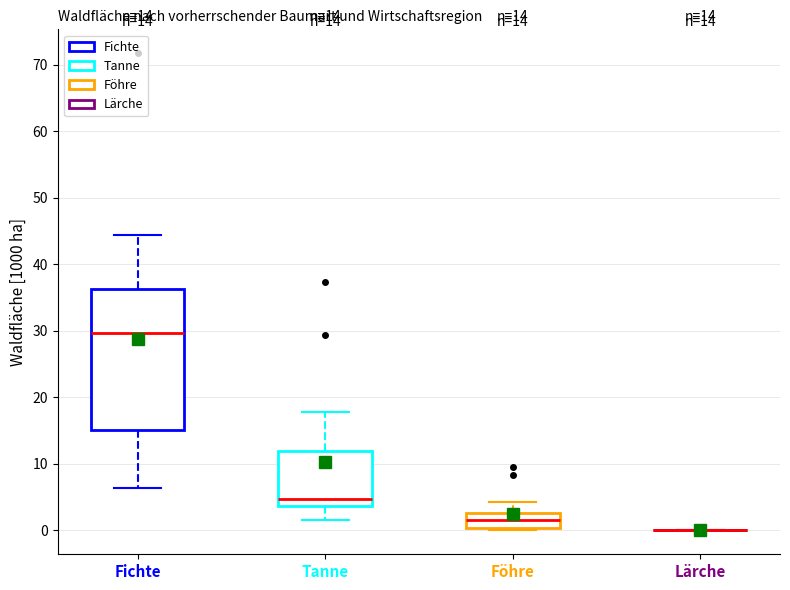

Comparing the boxes themselves (not the whiskers), which one is the tallest?

Fichte